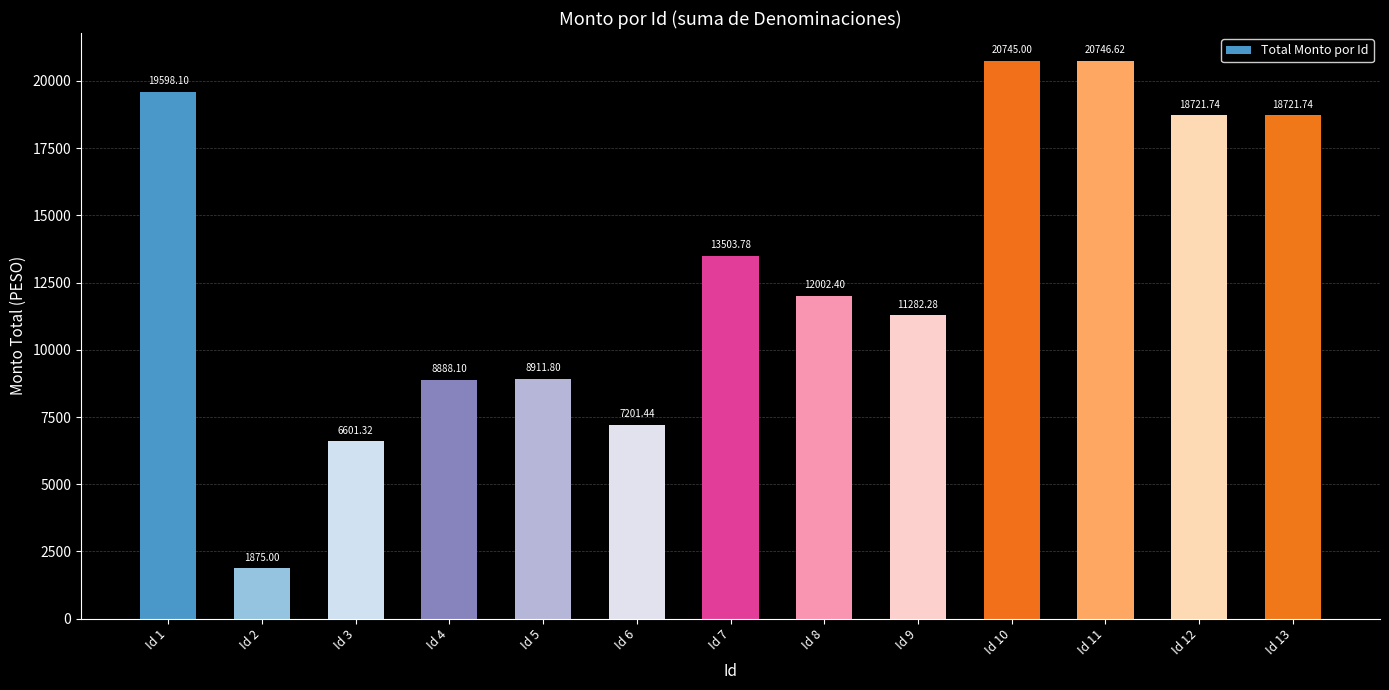

Where does the data first go above 12002?

Id 1